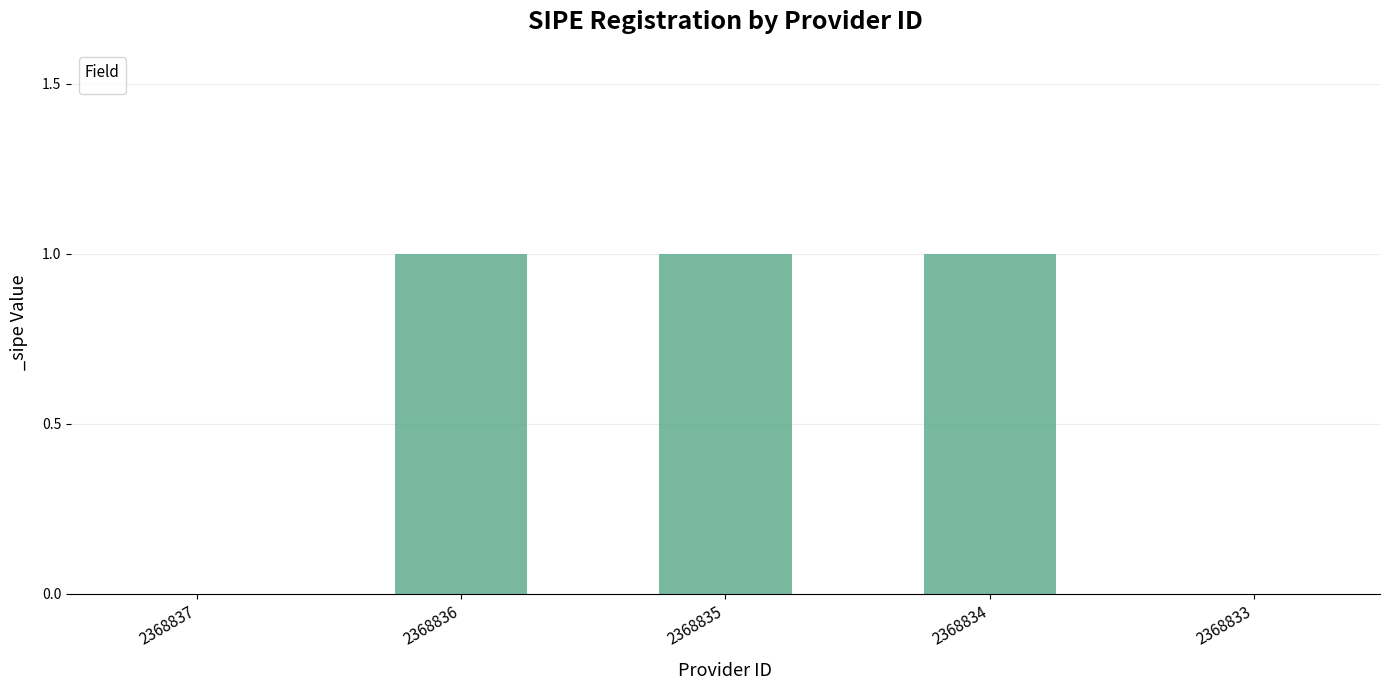

What is the sum of all values?

3